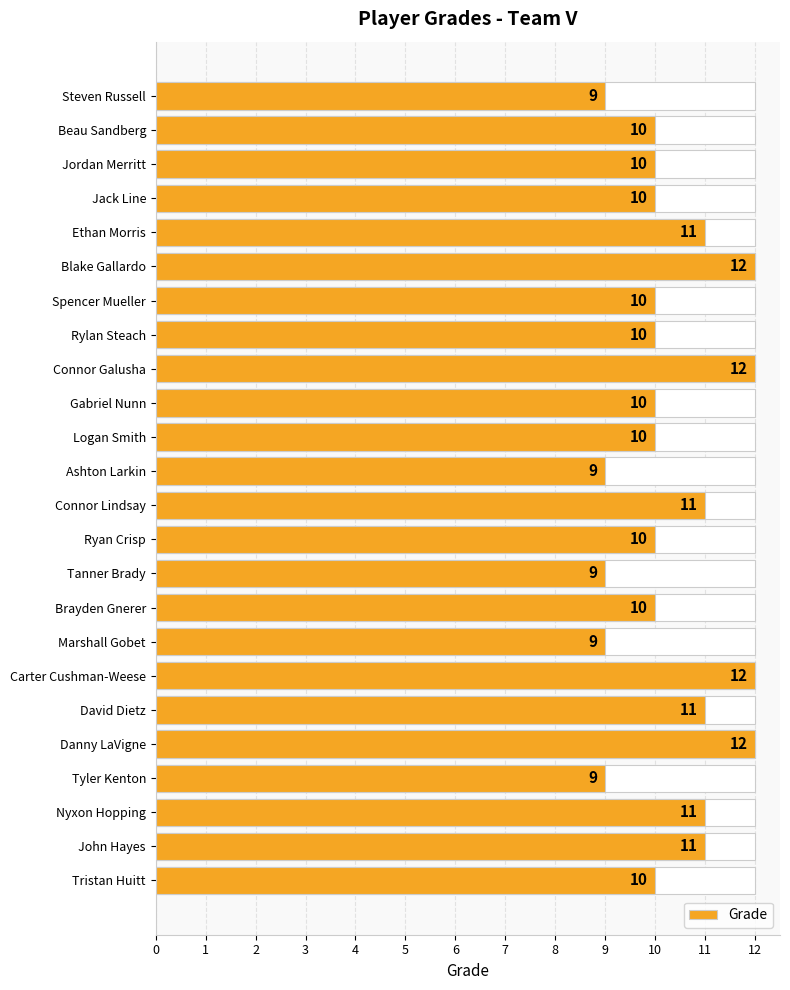

What is the change in value from Ethan Morris to Marshall Gobet?

-2